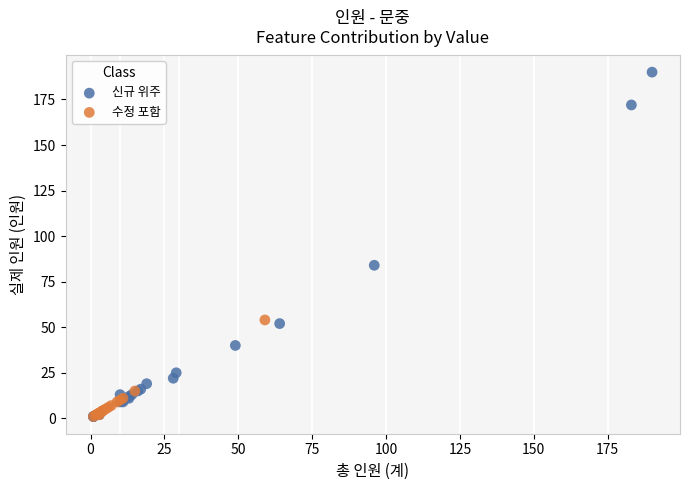

Which series has the widest spread of Y values?

신규 위주